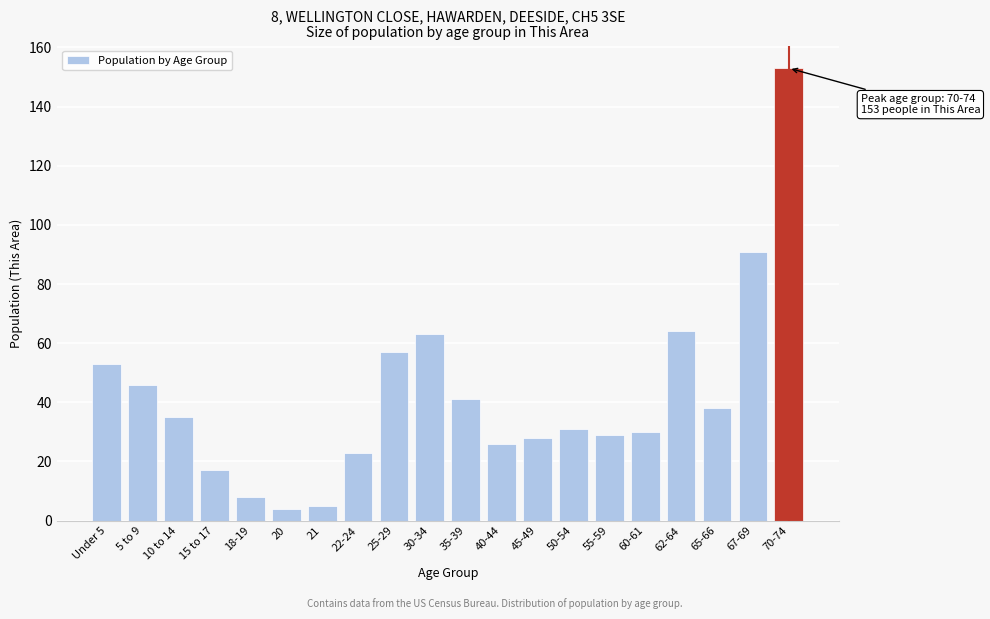

Reading left to right, list all the values displayed in this chart.

53	46	35	17	8	4	5	23	57	63	41	26	28	31	29	30	64	38	91	153